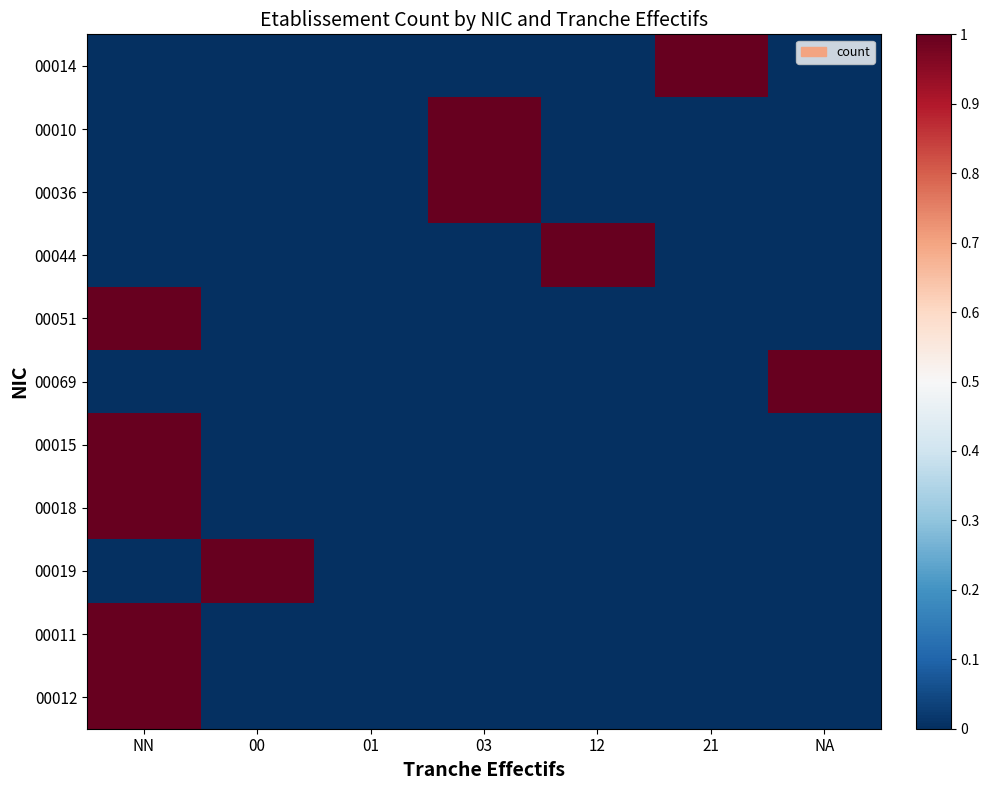

Which series has the largest total across all categories?

00014